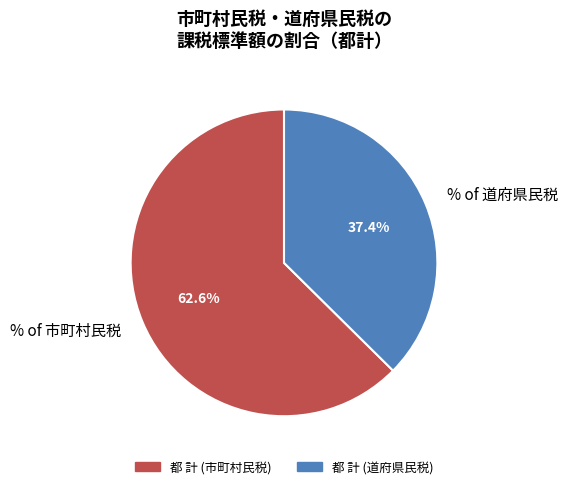

What is the majority slice?

% of 市町村民税